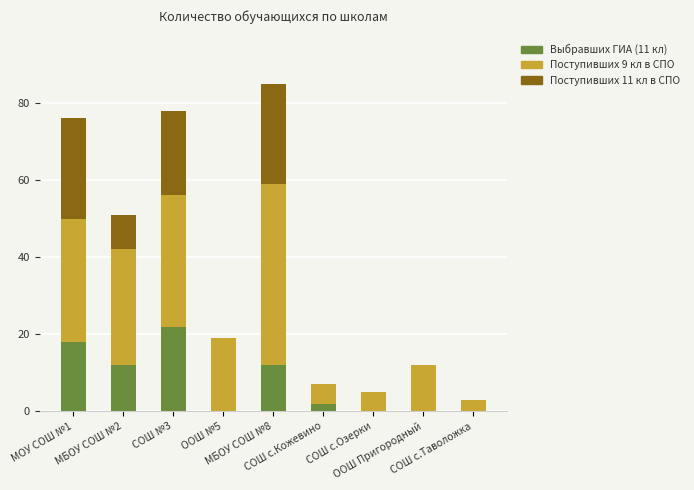

What is the maximum value for Выбравших ГИА (11 кл)?

22